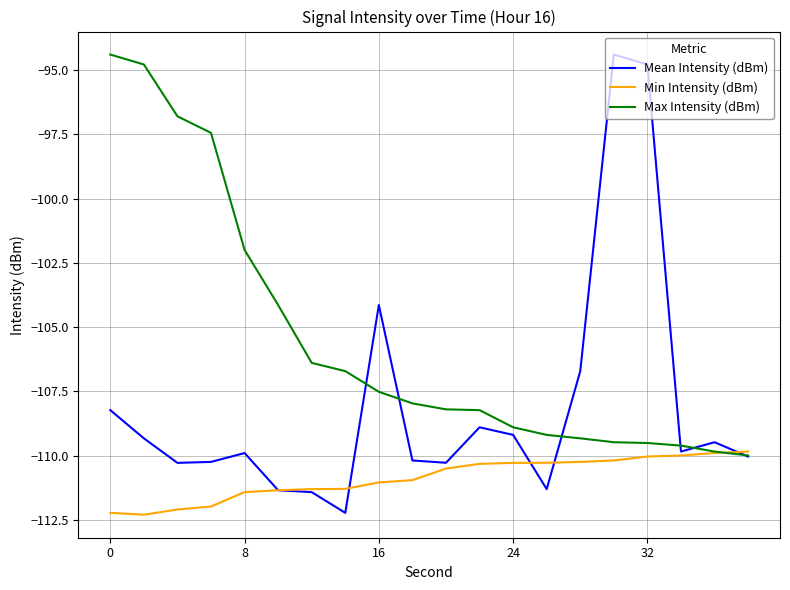

Which series has the largest total across all categories?

Max Intensity (dBm)